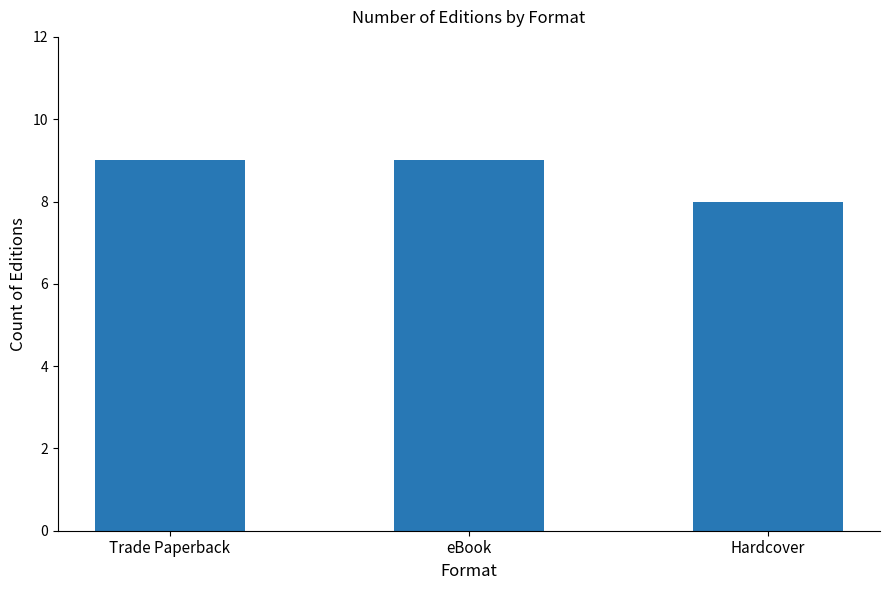

What is the value of the 1st bar from the left?

9